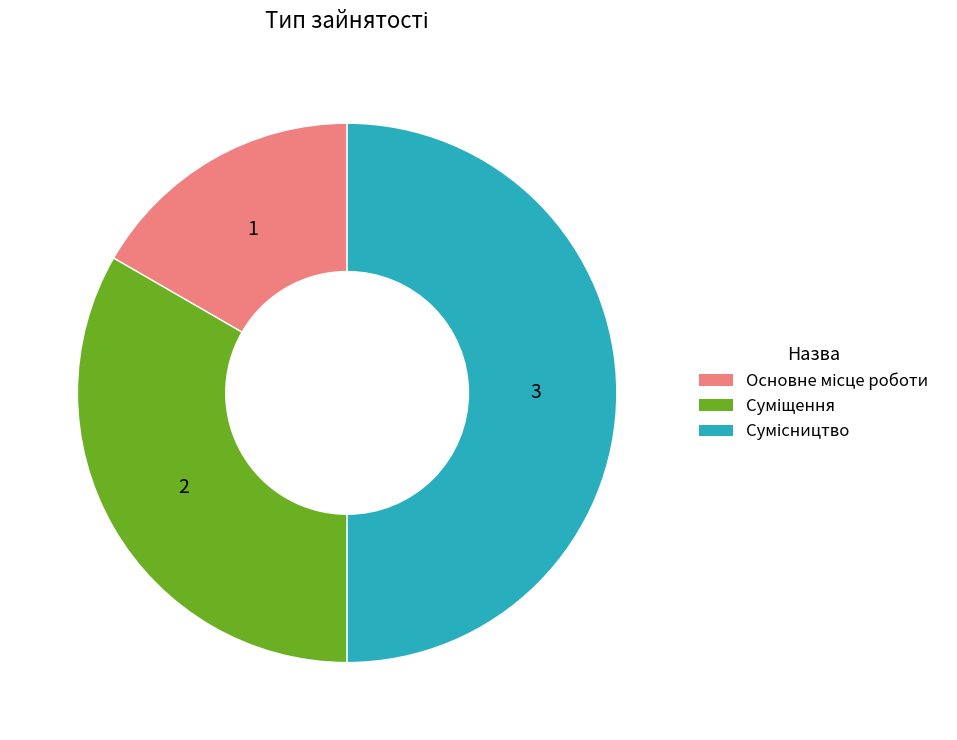

Approximately how many times larger is the value at Сумісництво compared to Основне місце роботи?

3.0